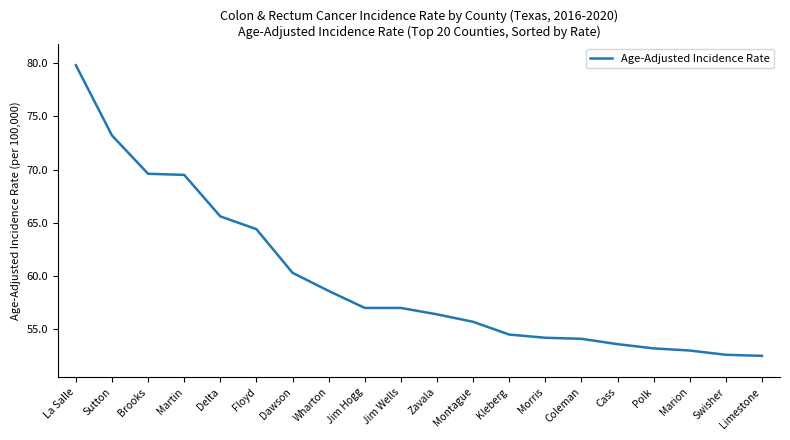

What is the difference between the values at Marion and Kleberg?

1.5